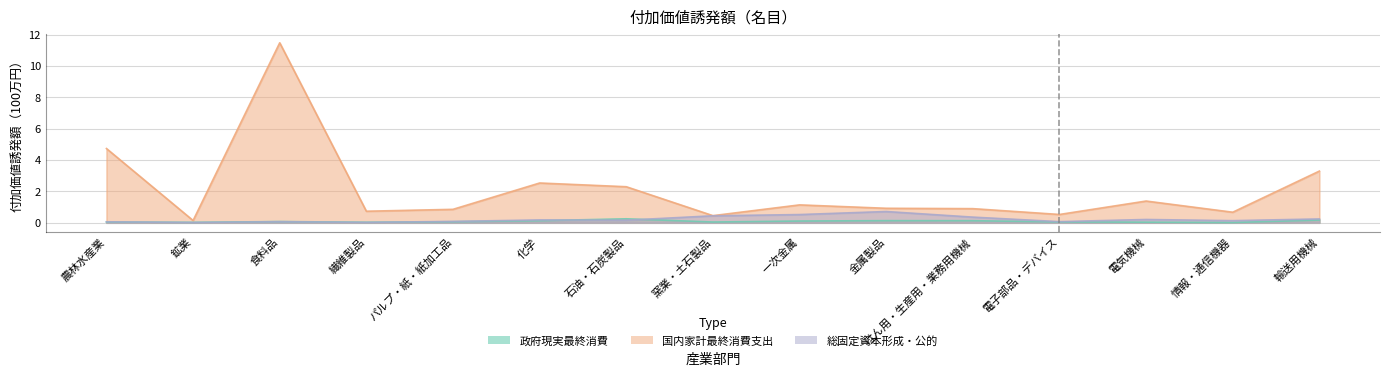

What is the label of the 8th point from the left?

窯業・土石製品